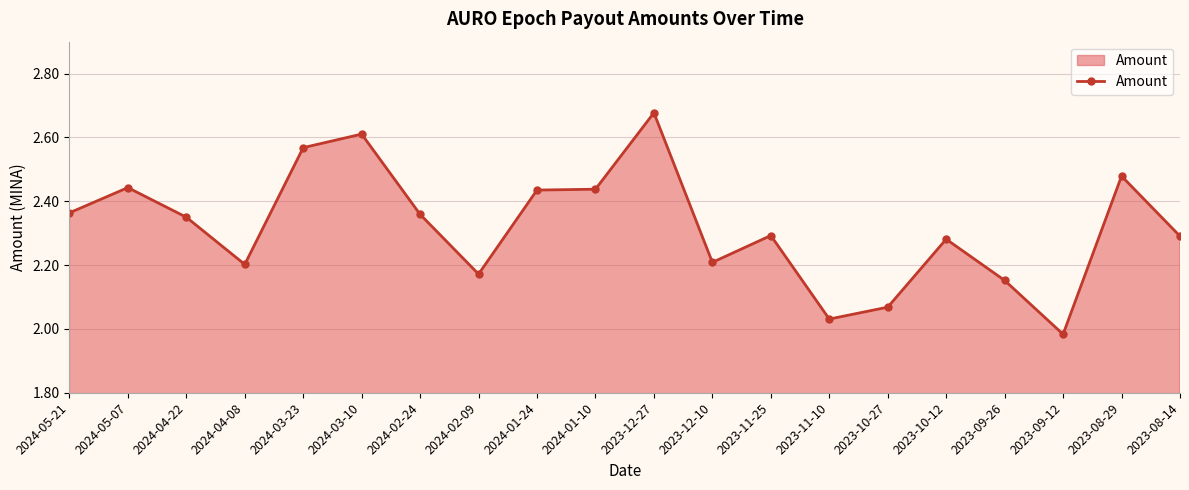

How many data points are less than 2?

1